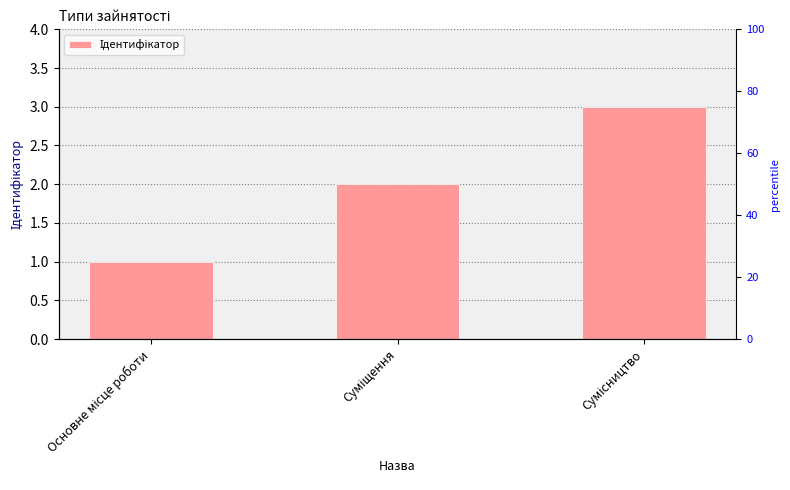

How many data points are above 2?

1